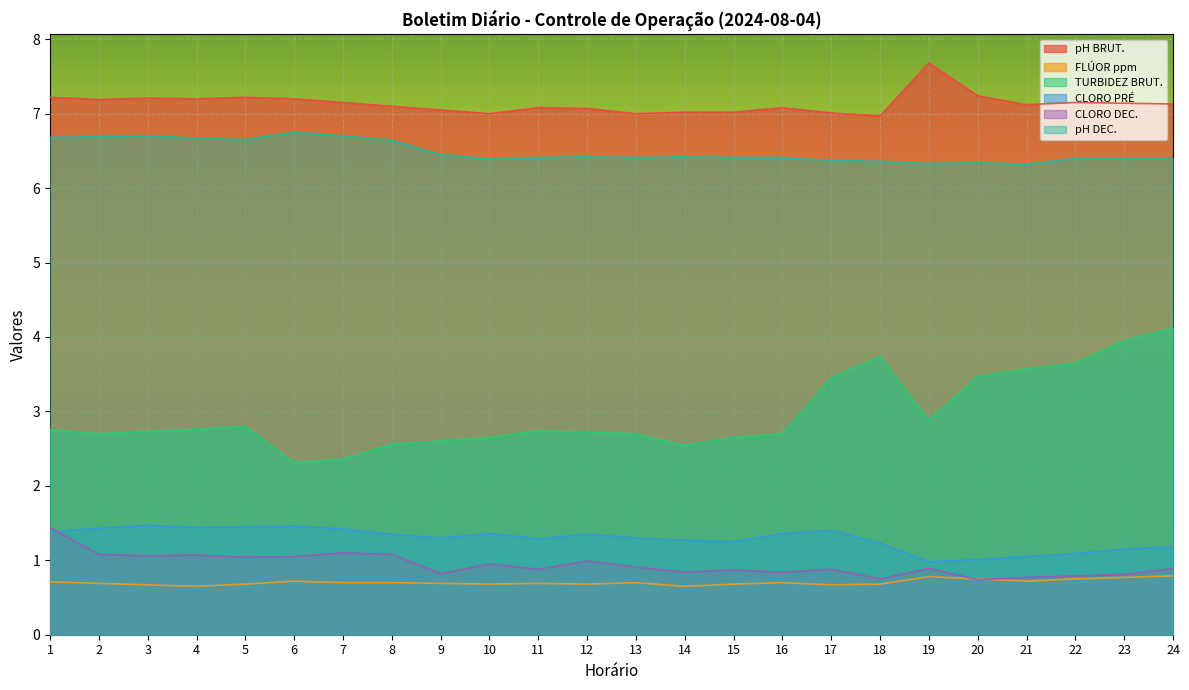

At which label does FLÚOR ppm reach its peak?

24